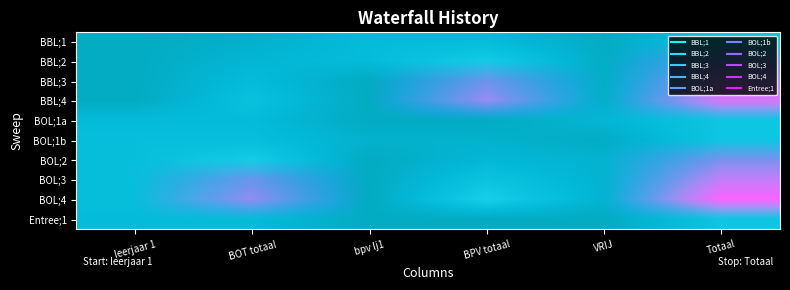

The value of BBL;3 at leerjaar 1 is 0. True or false?

True